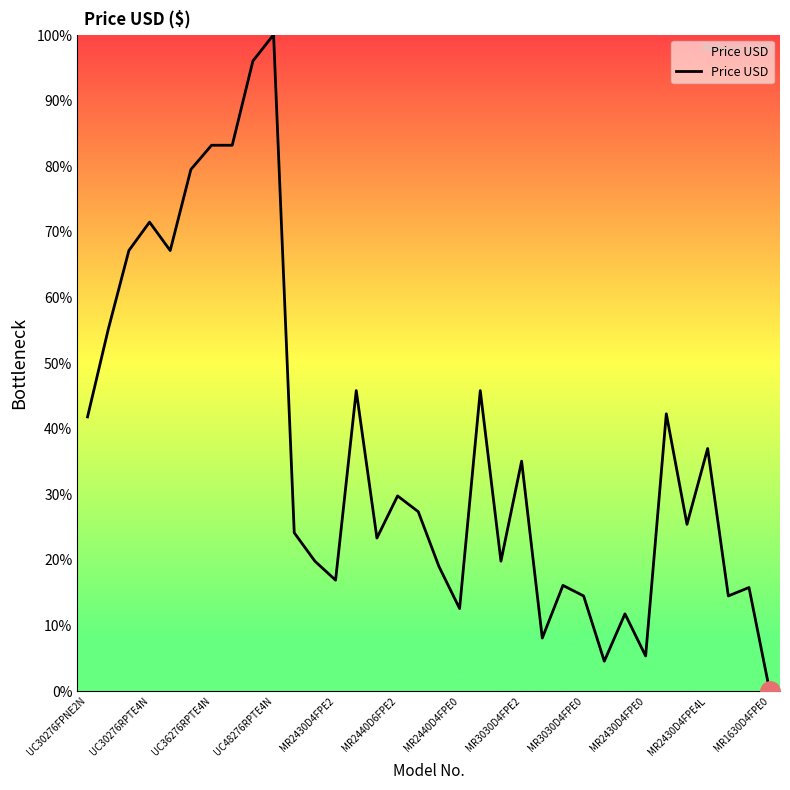

What is the difference between the maximum and minimum values?

100.0